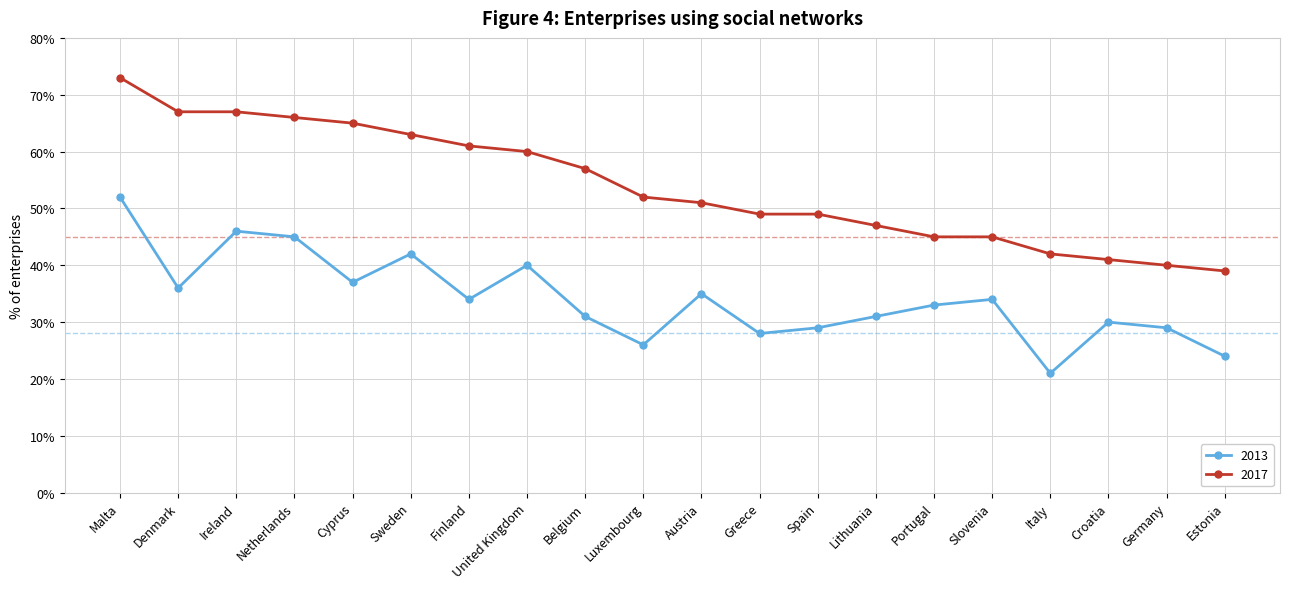

In 2013, how many points are lower than both neighbors (excluding endpoints)?

6